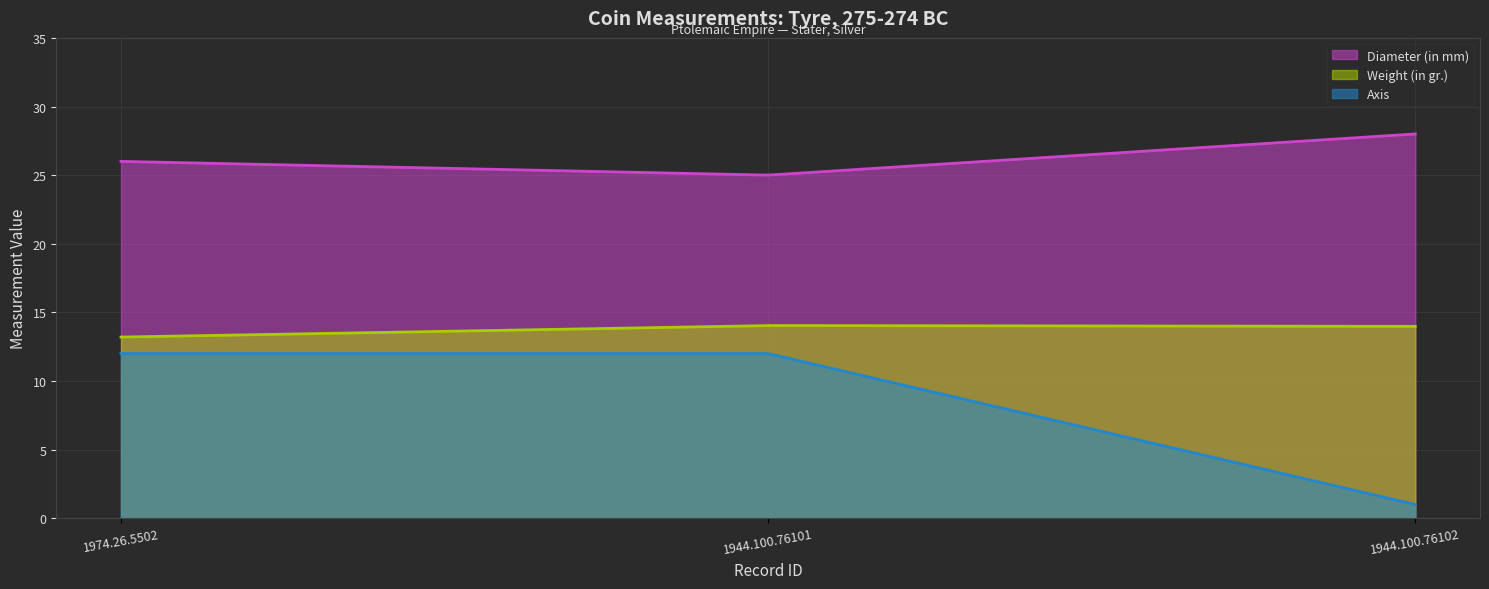

What is the label of the 1st point from the right?

1944.100.76102